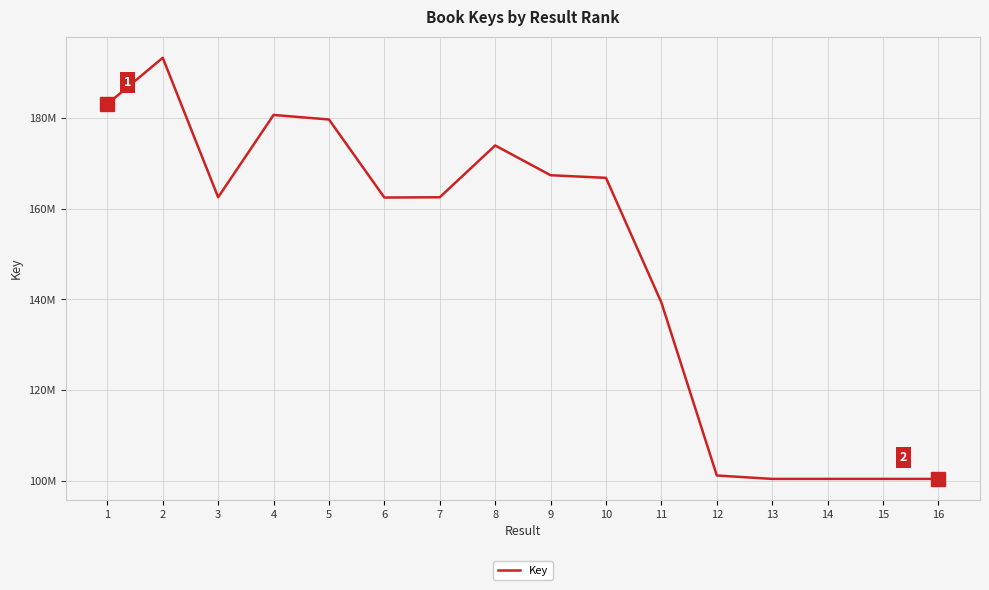

What is the sum of all values?

2374734878